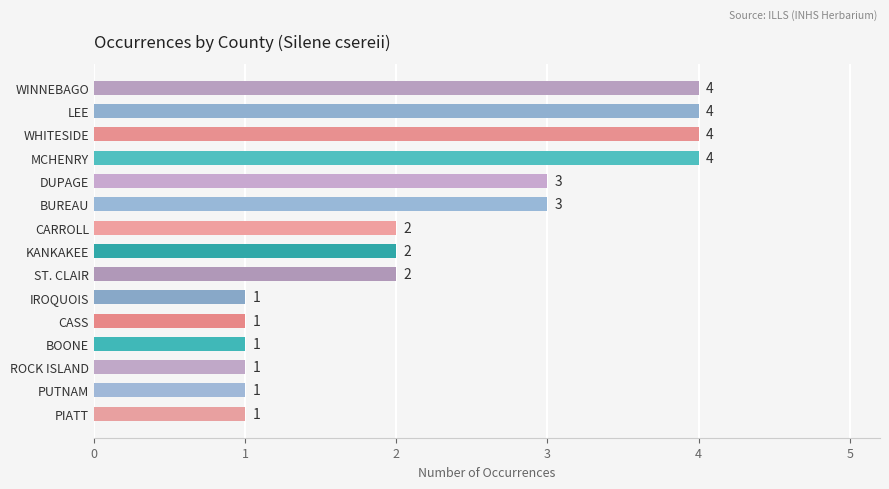

How many values are between 1 and 4?

15